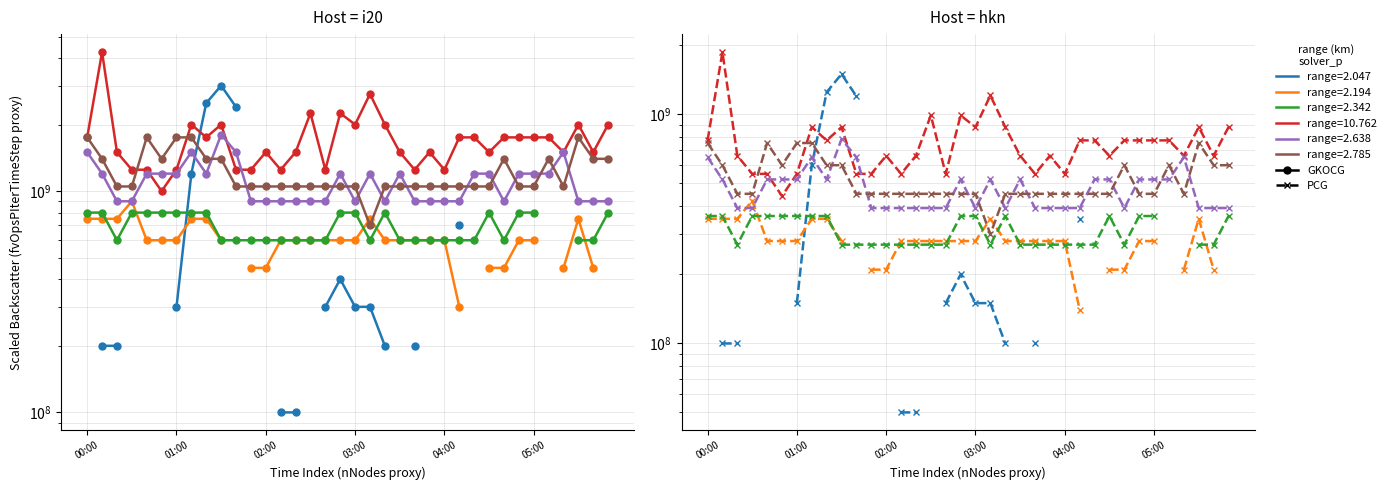

In 2.638, how many points are lower than both neighbors (excluding endpoints)?

4